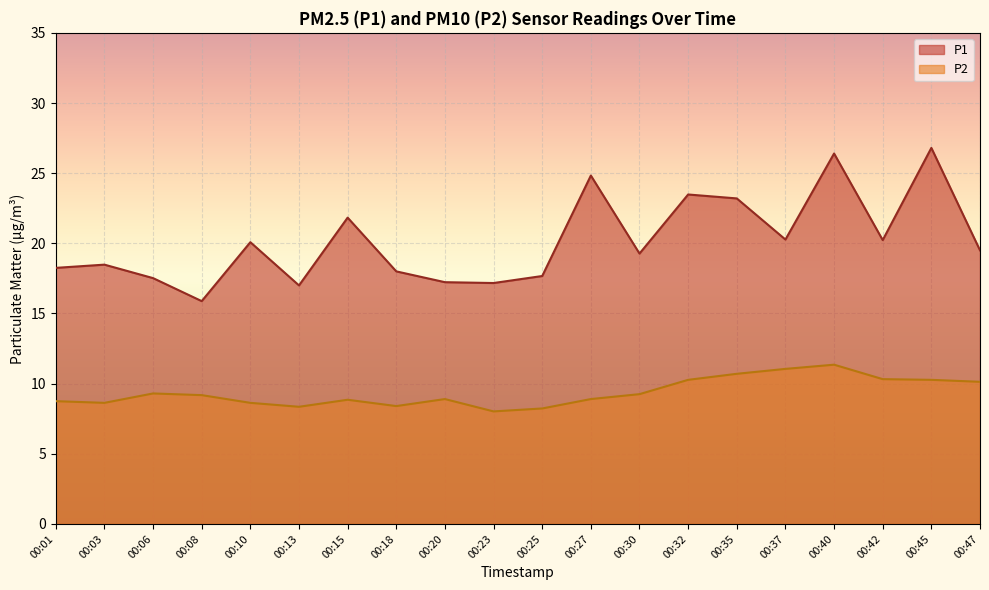

Which series changed the most between 00:42 and 00:45?

P1